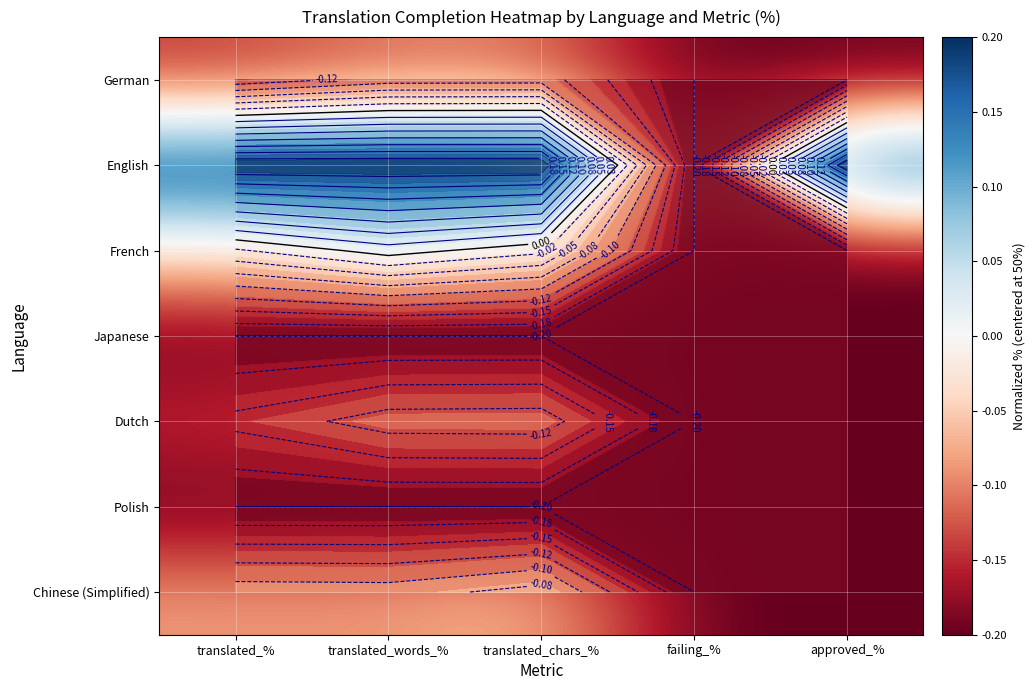

At how many categories does at least one series exceed 0?

4